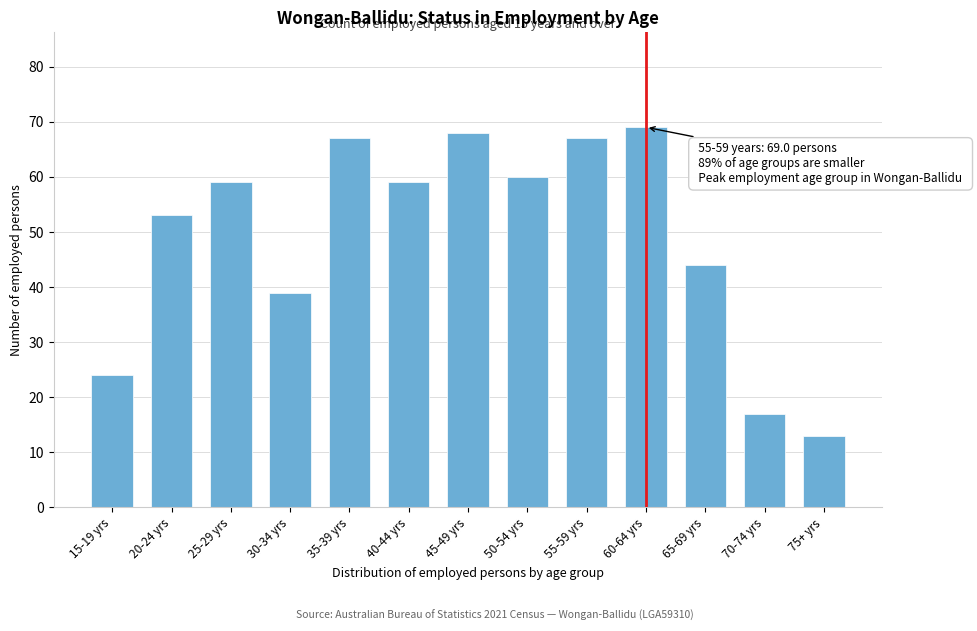

Reading left to right, extract all data points from this chart.

24	53	59	39	67	59	68	60	67	69	44	17	13